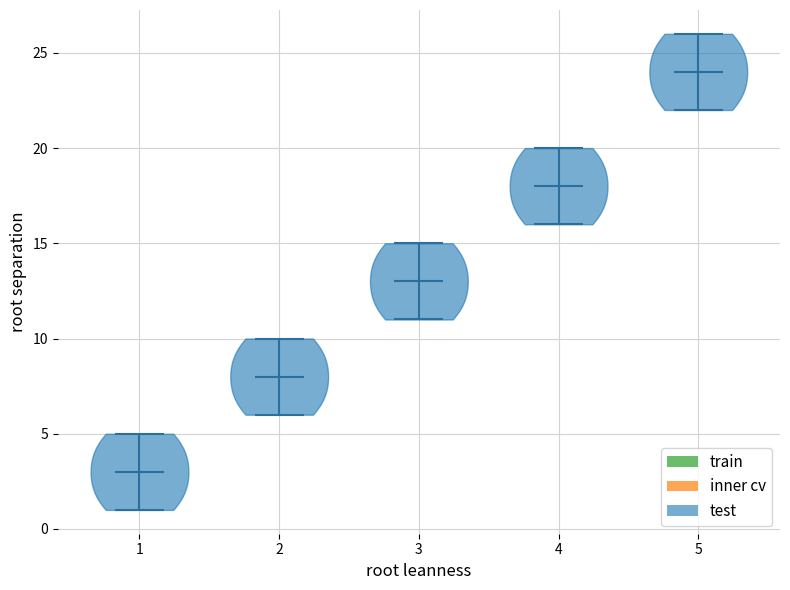

Which violin has the highest median line?

5